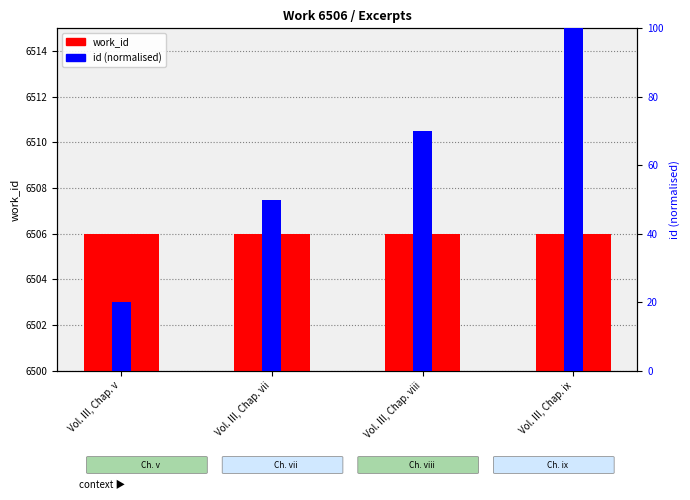

What is the difference between the id (normalised) values at Vol. III, Chap. ix and Vol. III, Chap. viii?

30